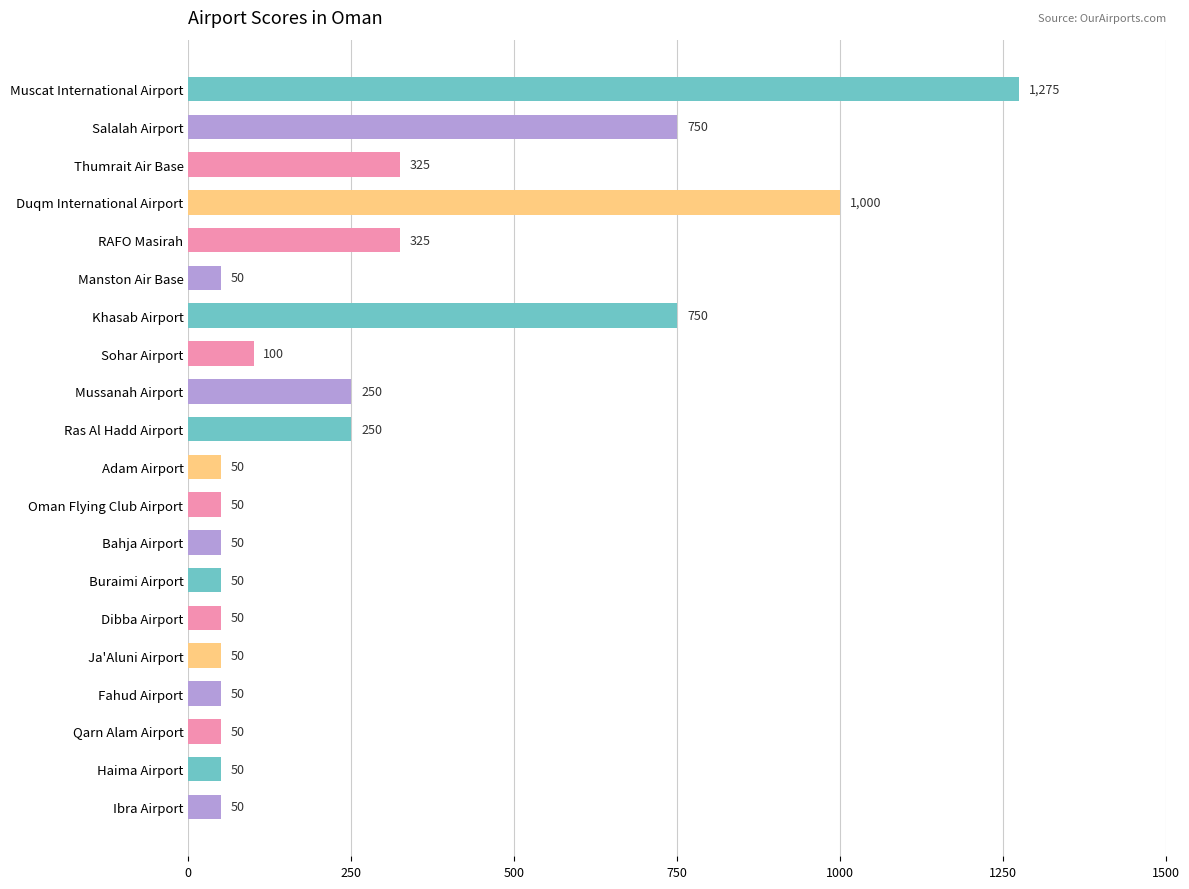

Reading top to bottom, list all the values displayed in this chart.

1275	750	325	1000	325	50	750	100	250	250	50	50	50	50	50	50	50	50	50	50